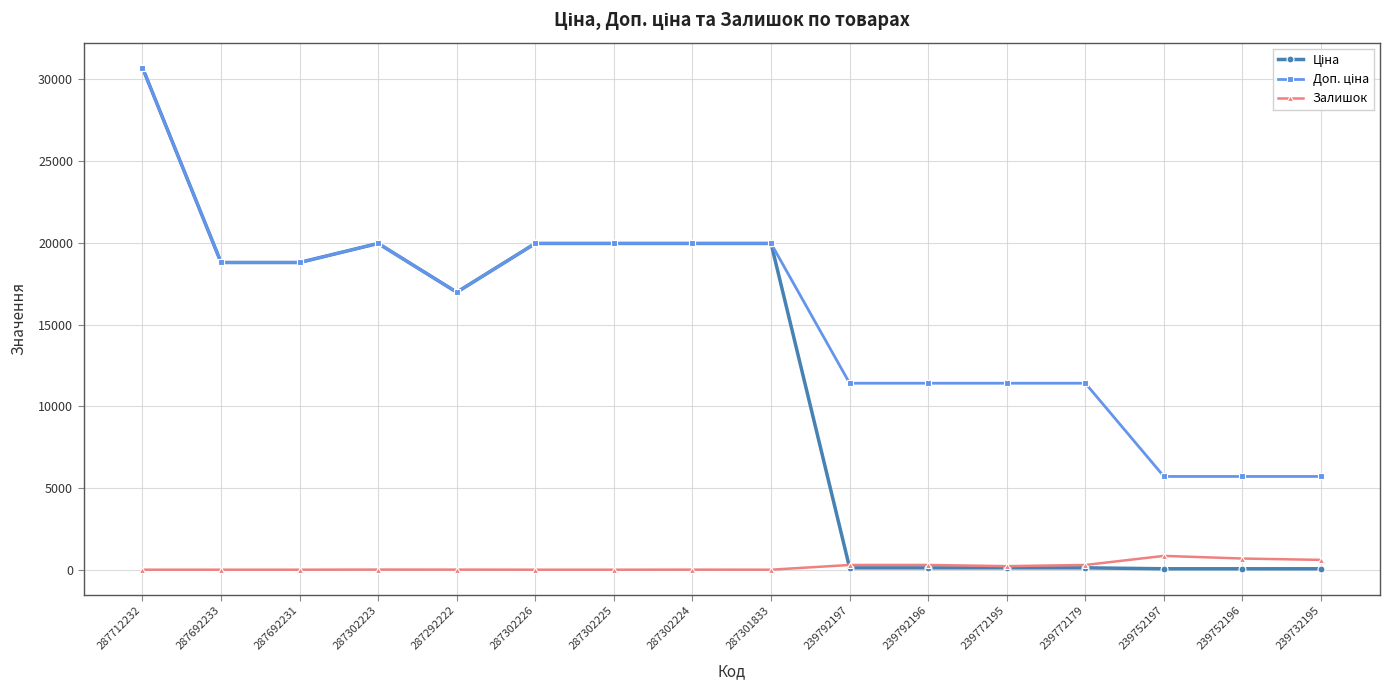

At which category is the sum across all series the highest?

287712232